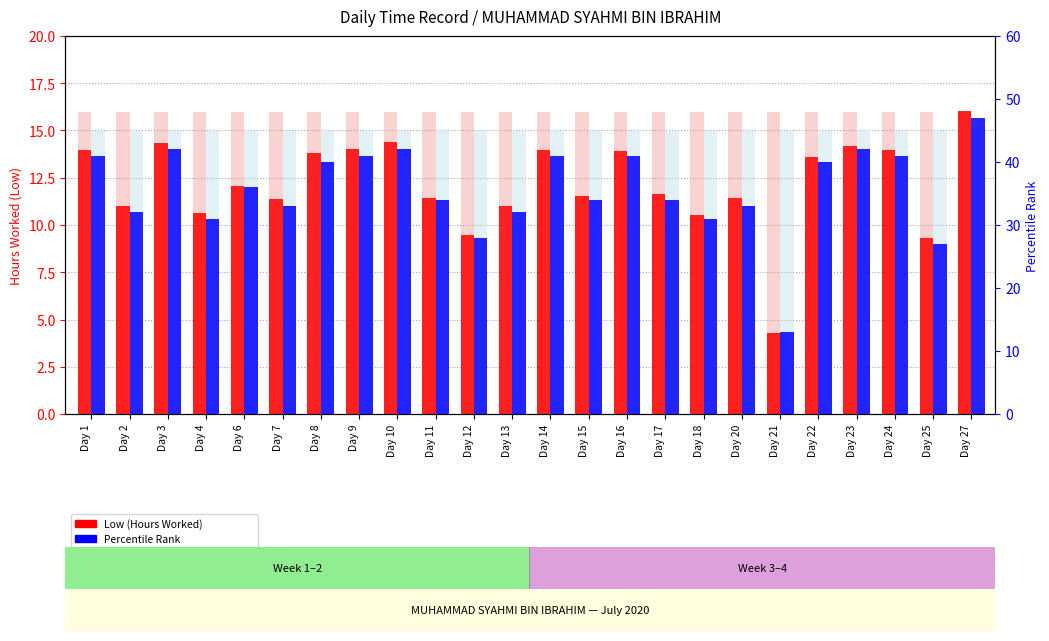

Reading left to right, transcribe all the data shown in this chart.

Low (Hours Worked): Day 1=14.0	Day 2=11.0	Day 3=14.3	Day 4=10.7	Day 6=12.1	Day 7=11.4	Day 8=13.8	Day 9=14.0	Day 10=14.4	Day 11=11.4	Day 12=9.5	Day 13=11.0	Day 14=14.0	Day 15=11.5	Day 16=13.9	Day 17=11.7	Day 18=10.5	Day 20=11.4	Day 21=4.3	Day 22=13.6	Day 23=14.2	Day 24=13.9	Day 25=9.3	Day 27=16.0
Percentile Rank: Day 1=41.0	Day 2=32.0	Day 3=42.0	Day 4=31.0	Day 6=36.0	Day 7=33.0	Day 8=40.0	Day 9=41.0	Day 10=42.0	Day 11=34.0	Day 12=28.0	Day 13=32.0	Day 14=41.0	Day 15=34.0	Day 16=41.0	Day 17=34.0	Day 18=31.0	Day 20=33.0	Day 21=13.0	Day 22=40.0	Day 23=42.0	Day 24=41.0	Day 25=27.0	Day 27=47.0